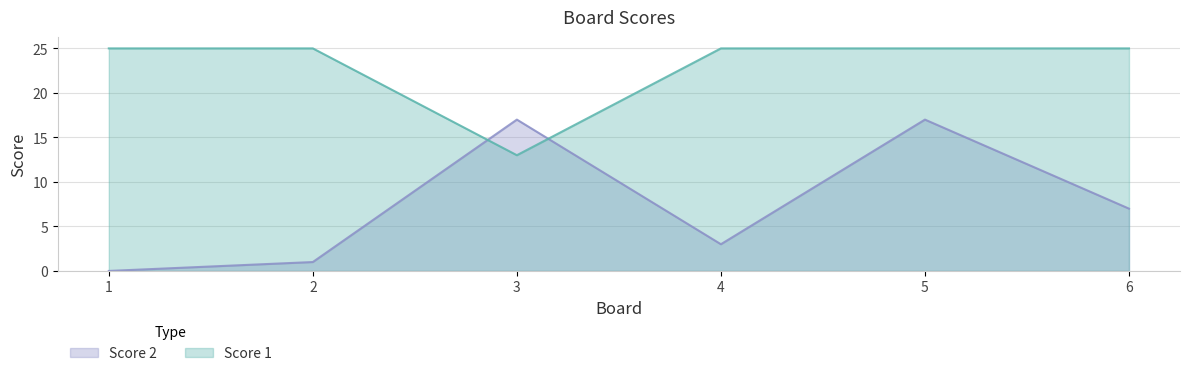

Reading left to right, what are all the values shown in this chart?

Score 1: 1=25	2=25	3=13	4=25	5=25	6=25
Score 2: 1=0	2=1	3=17	4=3	5=17	6=7